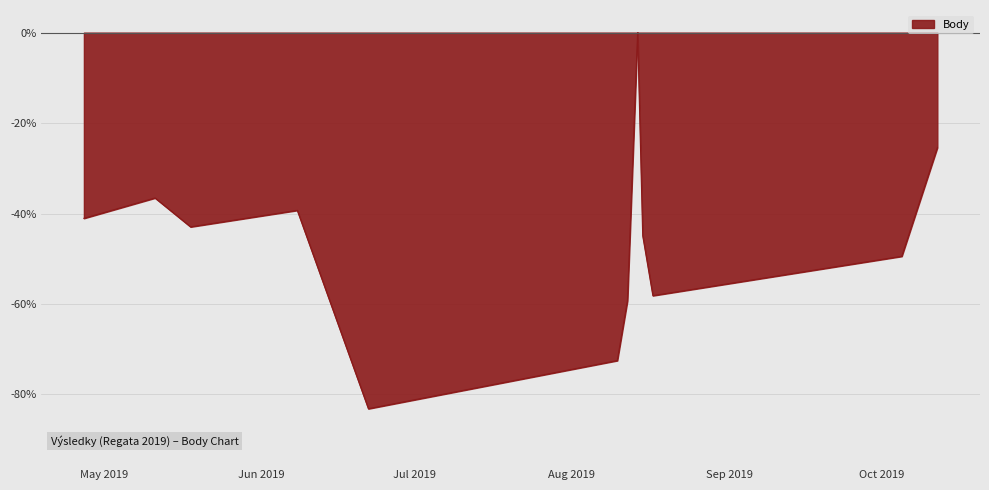

What is the minimum value shown in the chart?

-83.2